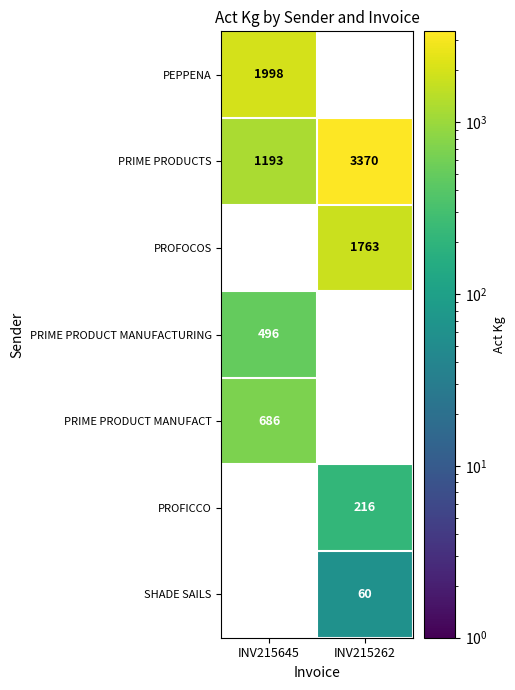

What is the average value of the PROFICCO series?

108